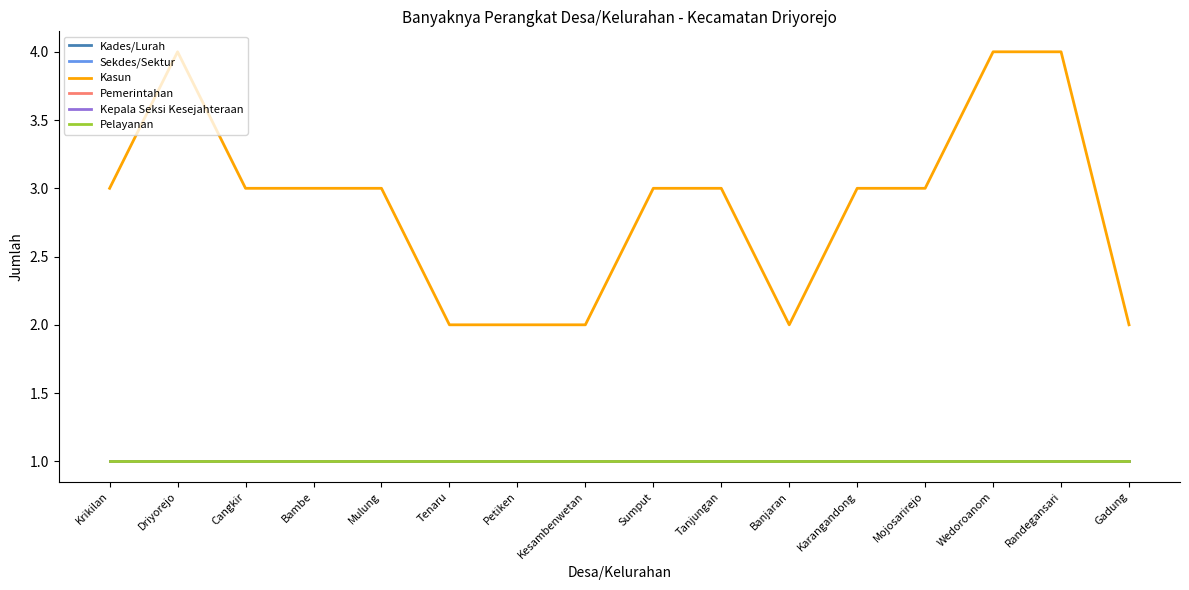

Does the chart have visible grid lines?

No